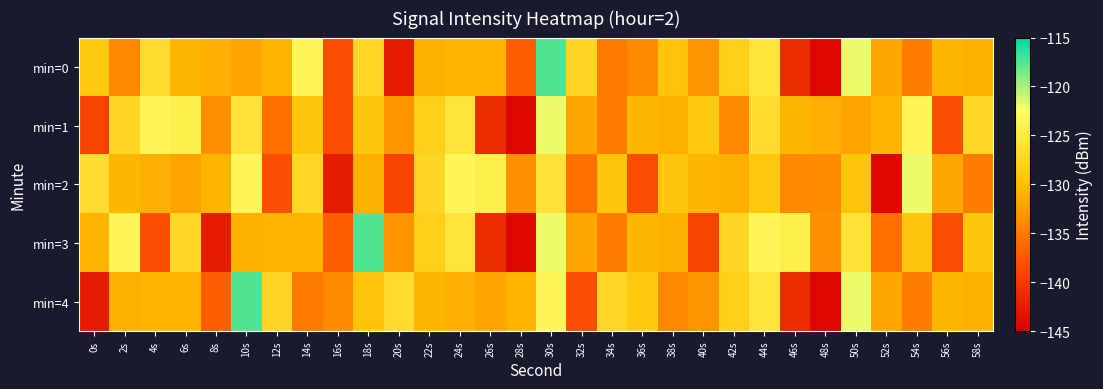

Reading right to left, what are all the values shown in this chart?

min=0: 58s=-131.0	56s=-130.6	54s=-134.7	52s=-131.8	50s=-122.0	48s=-144.3	46s=-141.3	44s=-125.7	42s=-128.1	40s=-133.3	38s=-129.2	36s=-133.8	34s=-135.0	32s=-127.4	30s=-117.4	28s=-137.1	26s=-130.8	24s=-130.8	22s=-131.0	20s=-142.5	18s=-127.1	16s=-138.4	14s=-123.3	12s=-130.7	10s=-131.9	8s=-131.1	6s=-130.7	4s=-126.5	2s=-134.0	0s=-128.8
min=1: 58s=-127.1	56s=-138.4	54s=-123.3	52s=-130.7	50s=-131.9	48s=-131.1	46s=-130.7	44s=-126.5	42s=-134.0	40s=-128.8	38s=-131.0	36s=-130.6	34s=-134.7	32s=-131.8	30s=-122.0	28s=-144.3	26s=-141.3	24s=-125.7	22s=-128.1	20s=-133.3	18s=-129.1	16s=-138.6	14s=-129.2	12s=-135.8	10s=-125.9	8s=-133.5	6s=-124.3	4s=-123.4	2s=-127.4	0s=-139.2
min=2: 58s=-134.7	56s=-131.8	54s=-122.0	52s=-144.3	50s=-129.2	48s=-133.8	46s=-134.0	44s=-128.8	42s=-131.0	40s=-130.6	38s=-129.1	36s=-138.6	34s=-129.2	32s=-135.8	30s=-125.9	28s=-133.5	26s=-124.3	24s=-123.4	22s=-127.4	20s=-139.2	18s=-131.0	16s=-142.5	14s=-127.1	12s=-138.4	10s=-123.3	8s=-130.7	6s=-131.9	4s=-131.1	2s=-130.7	0s=-126.5
min=3: 58s=-129.1	56s=-138.6	54s=-129.2	52s=-135.8	50s=-125.9	48s=-133.5	46s=-124.3	44s=-123.4	42s=-127.4	40s=-139.2	38s=-131.0	36s=-130.6	34s=-134.7	32s=-131.8	30s=-122.0	28s=-144.3	26s=-141.3	24s=-125.7	22s=-128.1	20s=-133.3	18s=-117.4	16s=-137.1	14s=-130.8	12s=-130.8	10s=-131.0	8s=-142.5	6s=-127.1	4s=-138.4	2s=-123.3	0s=-130.7
min=4: 58s=-131.0	56s=-130.6	54s=-134.7	52s=-131.8	50s=-122.0	48s=-144.3	46s=-141.3	44s=-125.7	42s=-128.1	40s=-133.3	38s=-134.0	36s=-128.8	34s=-127.1	32s=-138.4	30s=-123.3	28s=-130.7	26s=-131.9	24s=-131.1	22s=-130.7	20s=-126.5	18s=-129.2	16s=-133.8	14s=-135.0	12s=-127.4	10s=-117.4	8s=-137.1	6s=-130.8	4s=-130.8	2s=-131.0	0s=-142.5